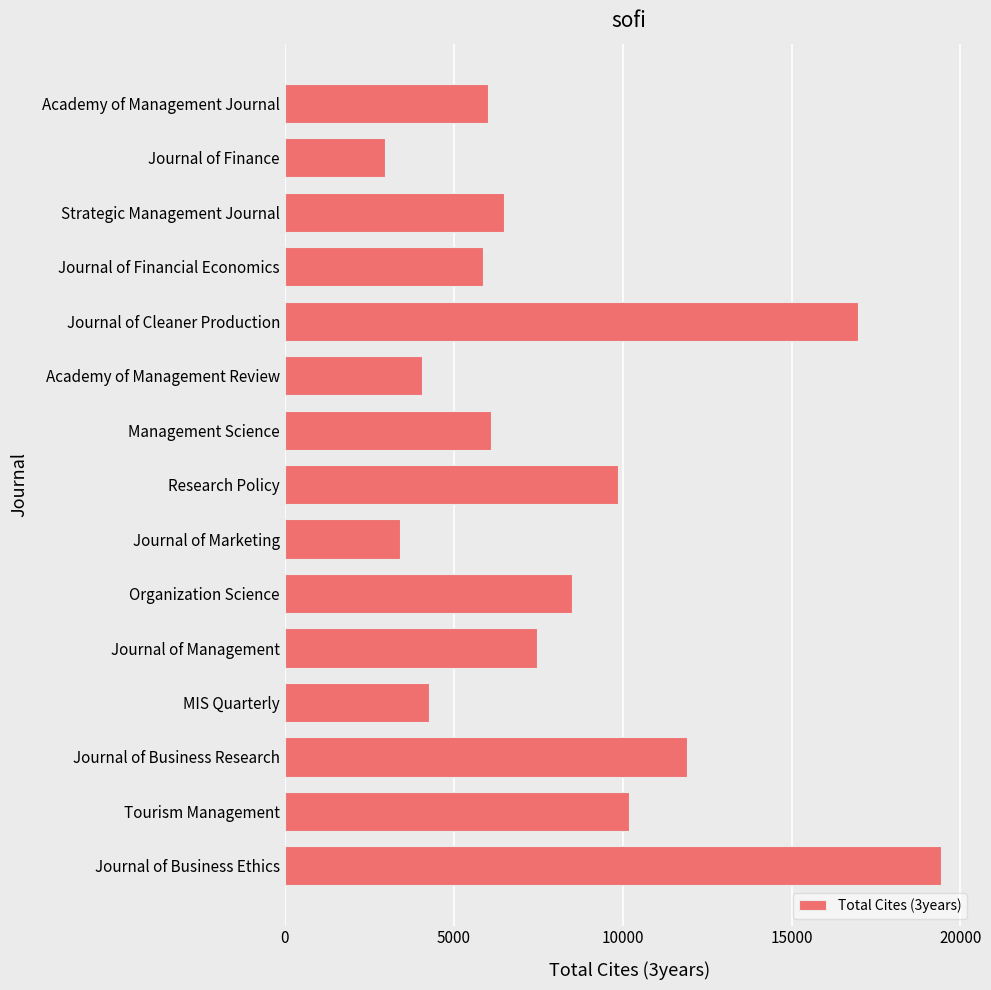

What is the difference between the maximum and minimum values?

16464